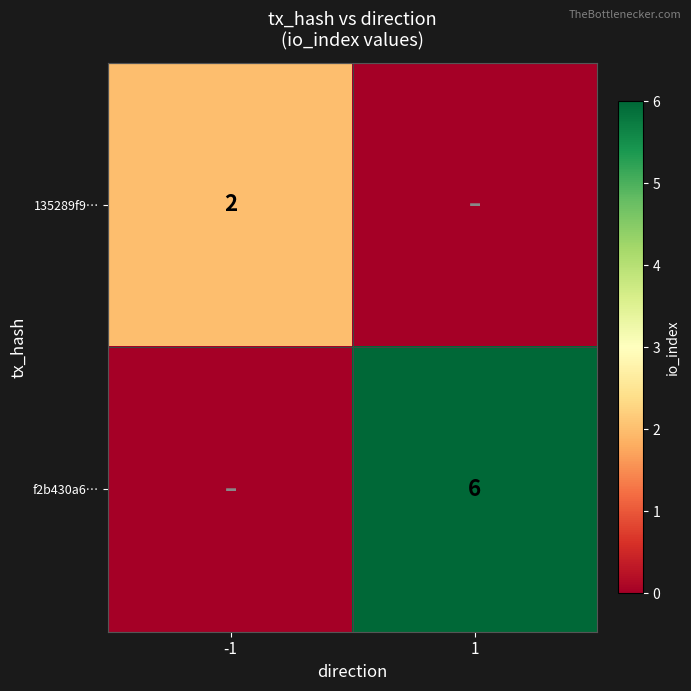

True or false: f2b430a6… has a value of 6 at 1.

True